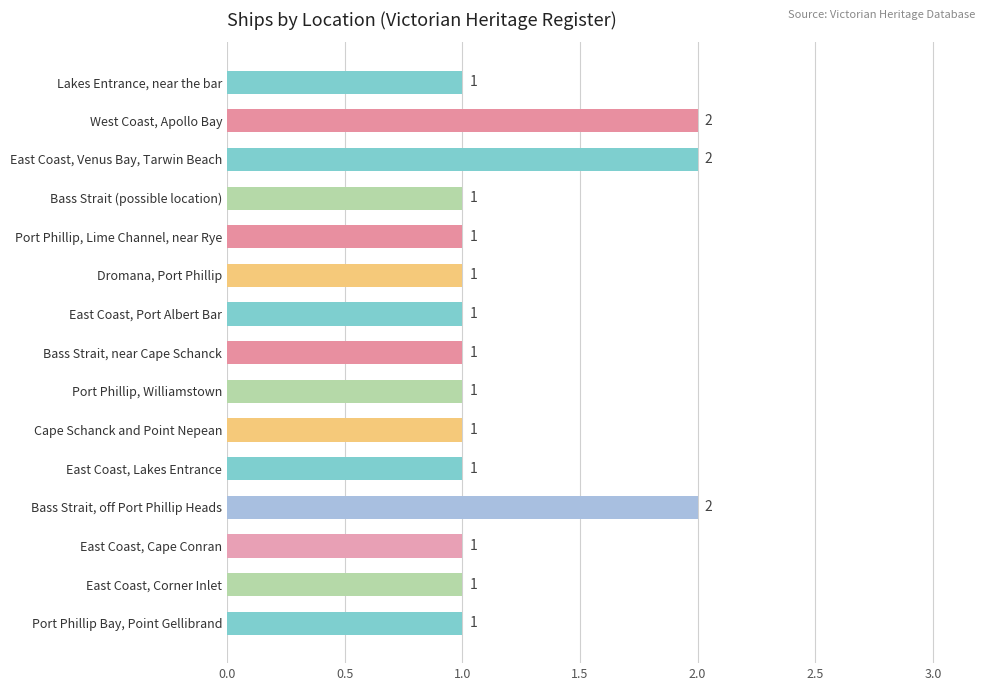

How many values are between 1 and 2?

15